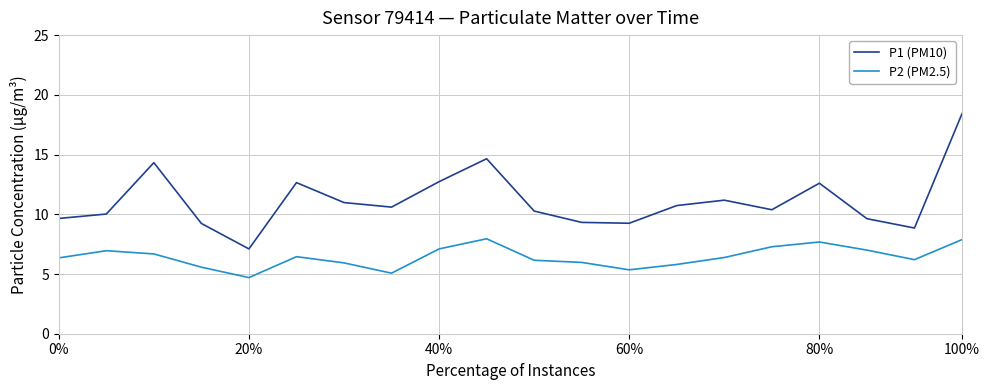

How many interior local peaks does the P1 (PM10) series have?

5